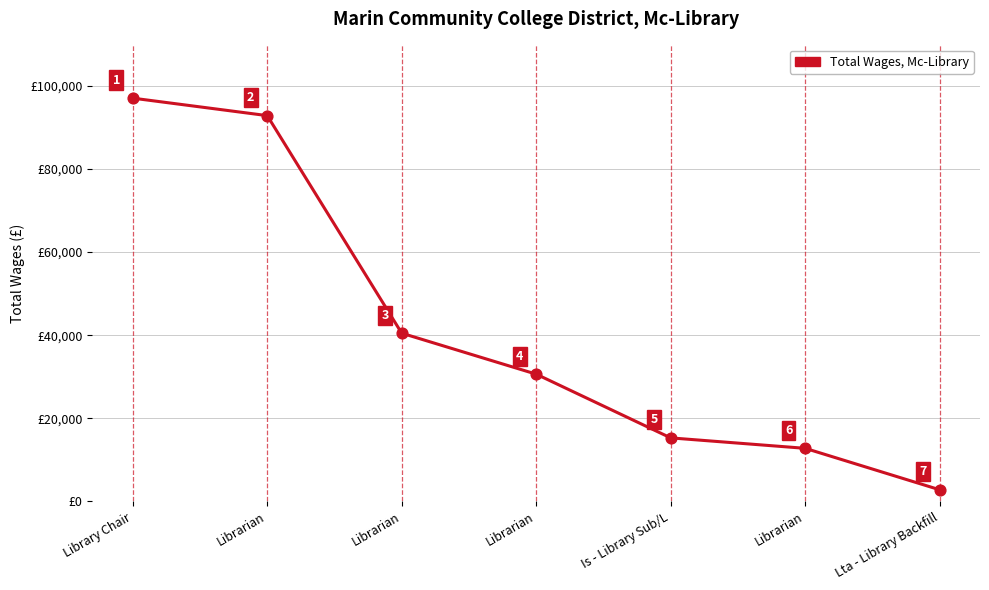

What is the change in value from Library Chair to Lta - Library Backfill?

-94285